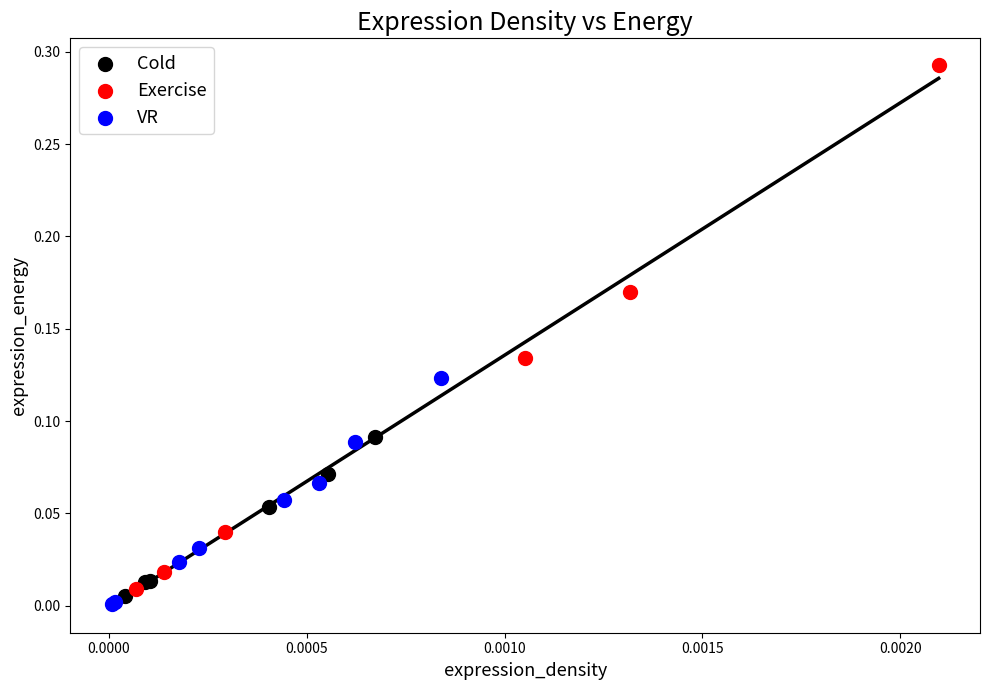

Which series has the widest spread of Y values?

Exercise